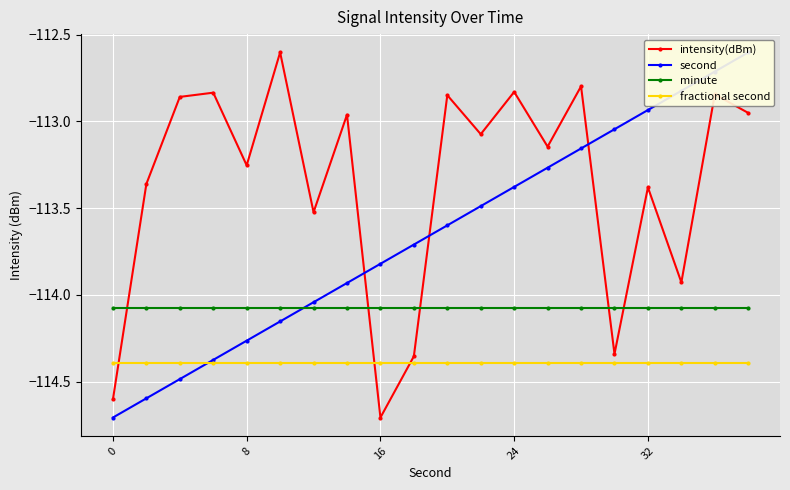

Where is the first local minimum for intensity(dBm)?

8